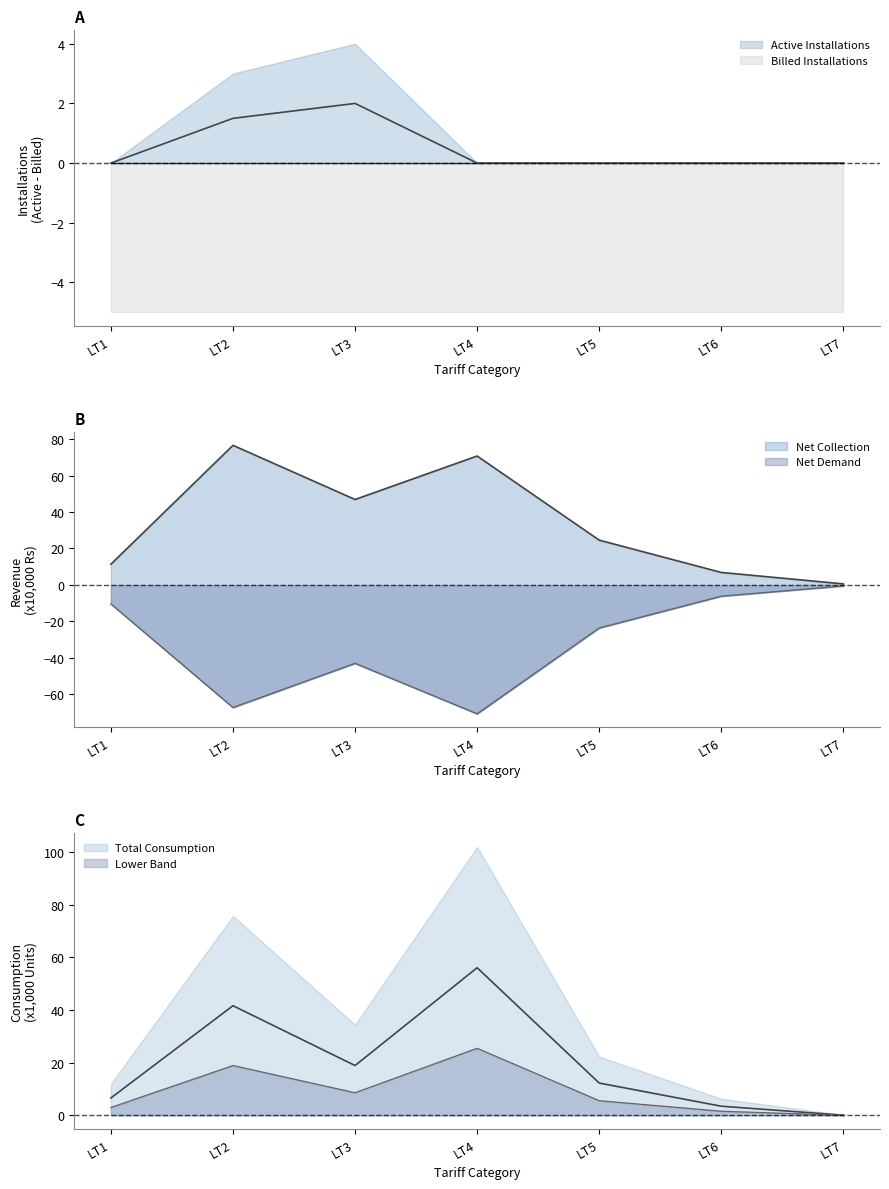

Does the chart display data point markers on the line(s)?

No